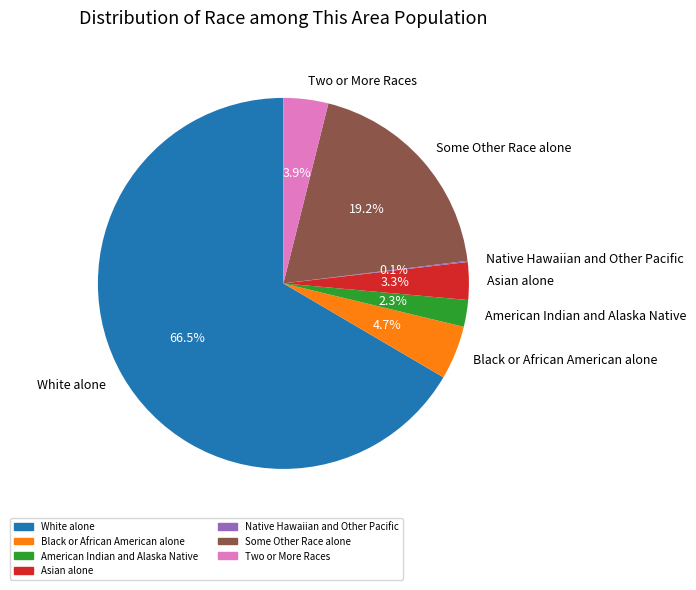

Is White alone the majority of the pie?

Yes